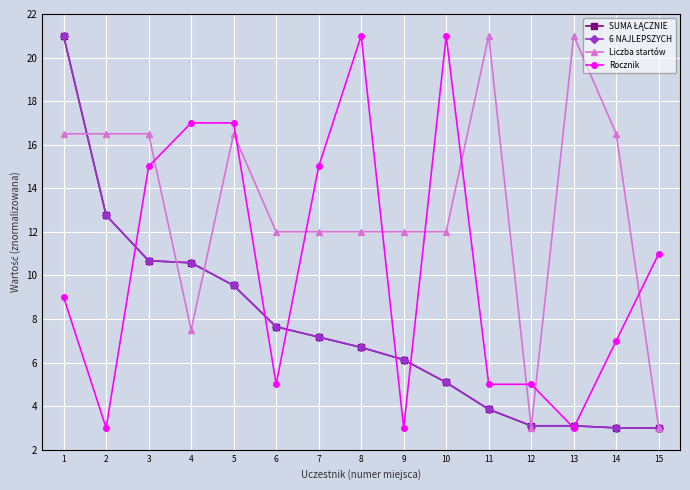

Which category has the highest value across all series?

1